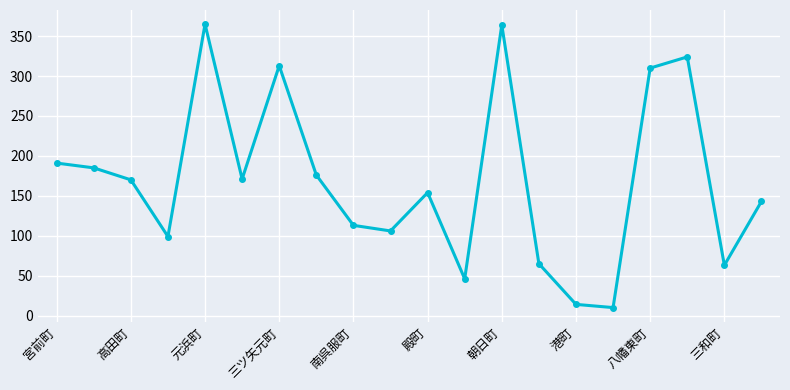

How many points are lower than both their immediate neighbors (excluding endpoints)?

6